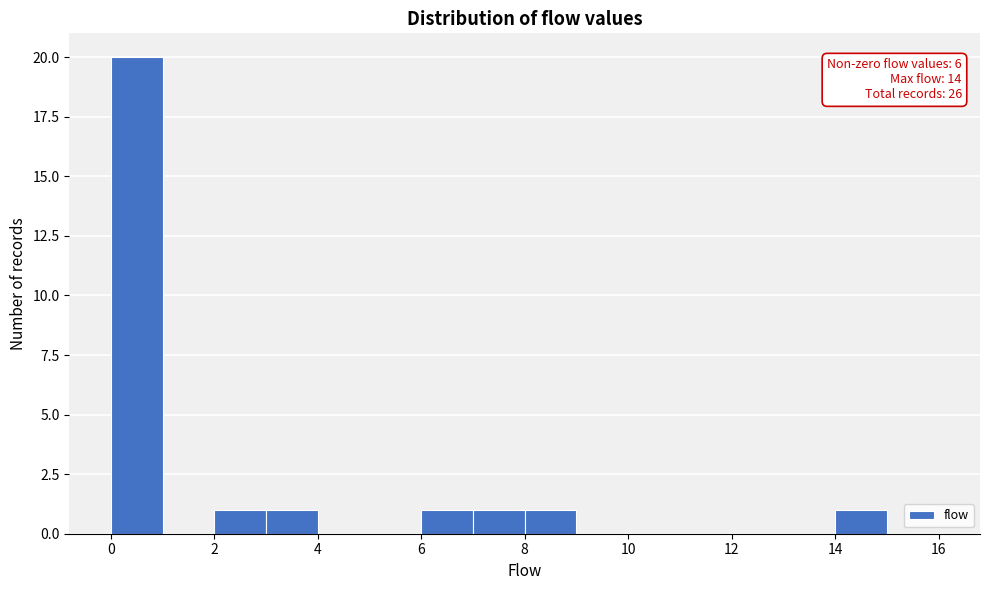

Over which range of the x-axis is the bar tallest?

0 to 1